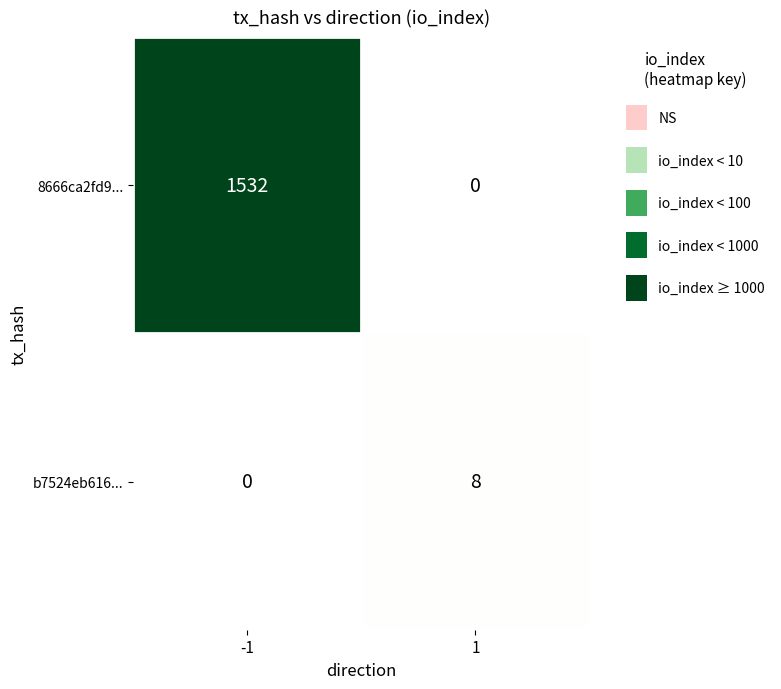

List the series in order of their peak value, lowest first.

b7524eb616..., 8666ca2fd9...